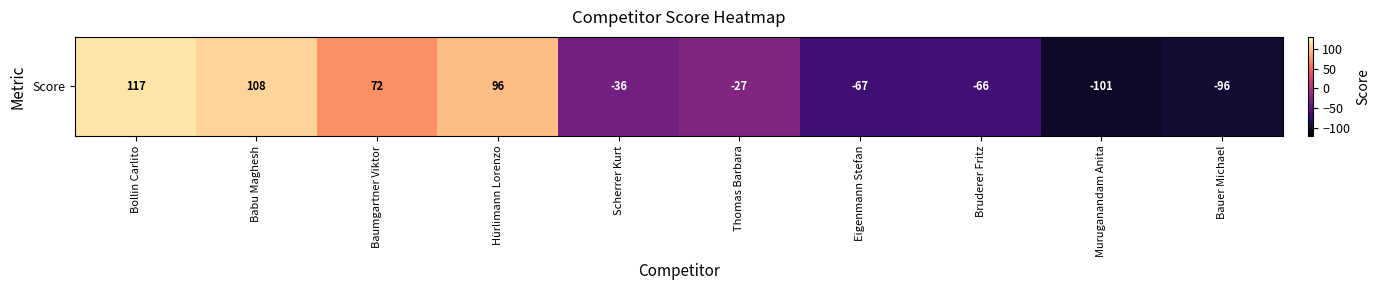

Which category has the lowest value across all series?

Muruganandam Anita